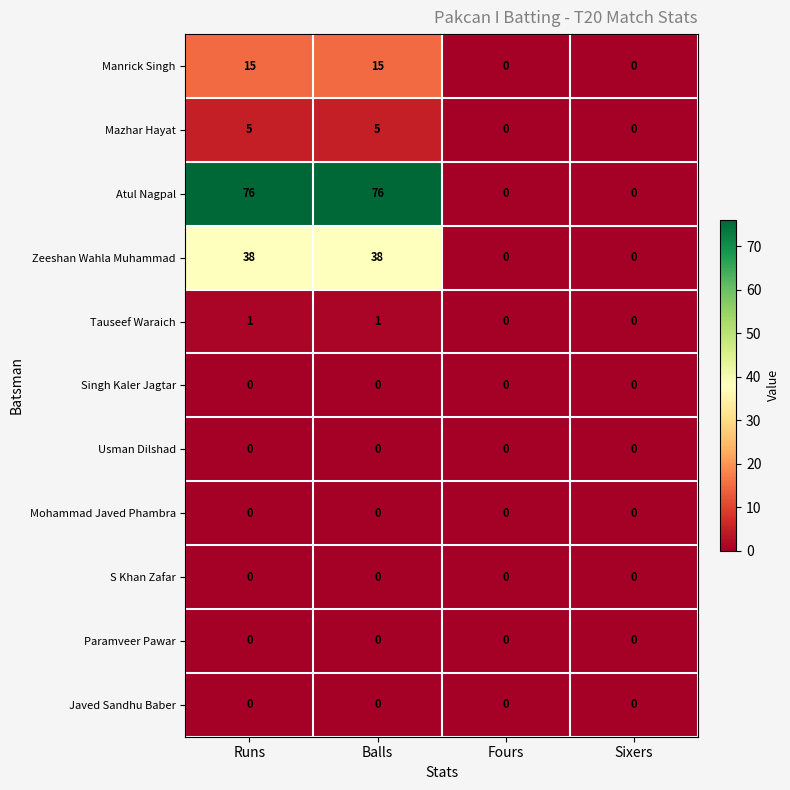

How many distinct data groups are displayed?

11